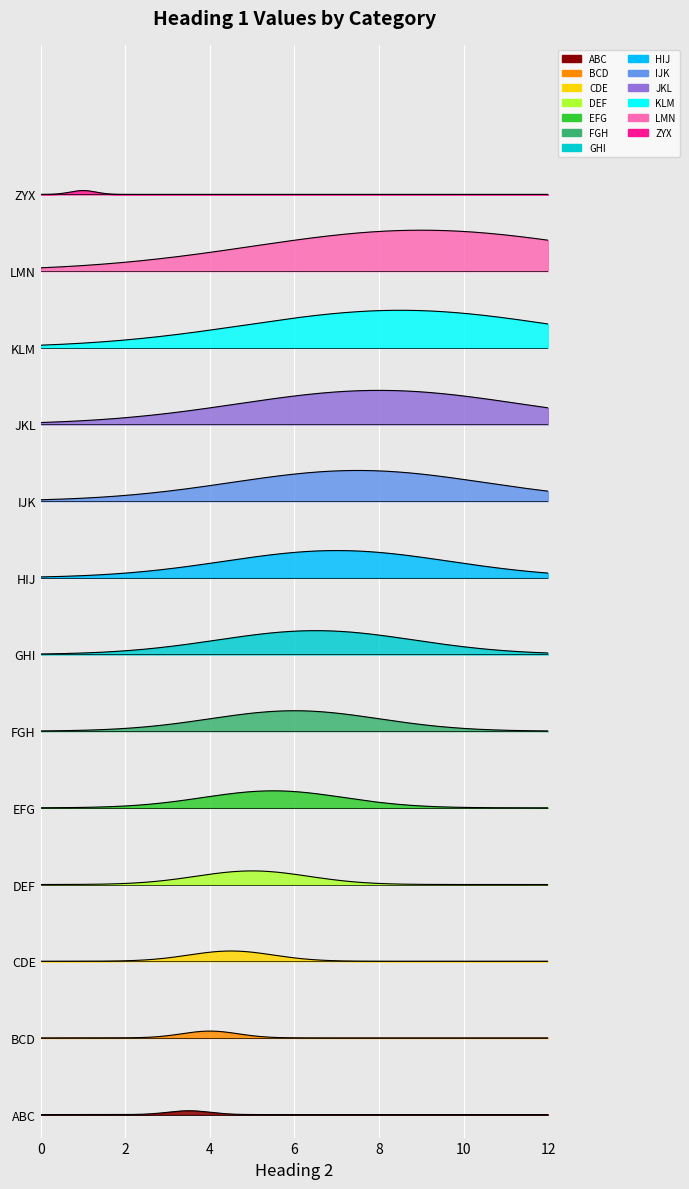

What is the sum of all col_2 values?

85.5